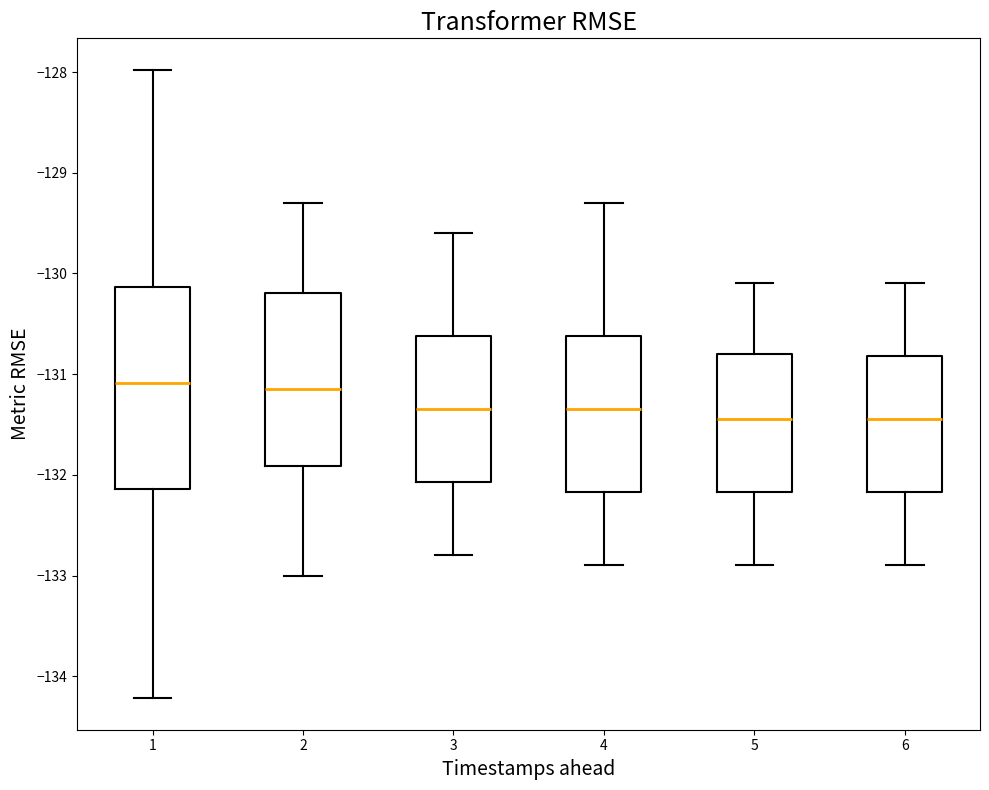

Reading left to right, transcribe this box plot: for each box, give where its median line is, the range the box spans, and where its two whiskers end, as read against the y-axis. The values are not printed on the chart, so give them approximately, as read against the axis.

1: median -131.1, box -132.1 to -130.1, whiskers -134.2 to -128.0
2: median -131.1, box -131.9 to -130.2, whiskers -133.0 to -129.3
3: median -131.3, box -132.1 to -130.6, whiskers -132.8 to -129.6
4: median -131.3, box -132.2 to -130.6, whiskers -132.9 to -129.3
5: median -131.4, box -132.2 to -130.8, whiskers -132.9 to -130.1
6: median -131.4, box -132.2 to -130.8, whiskers -132.9 to -130.1